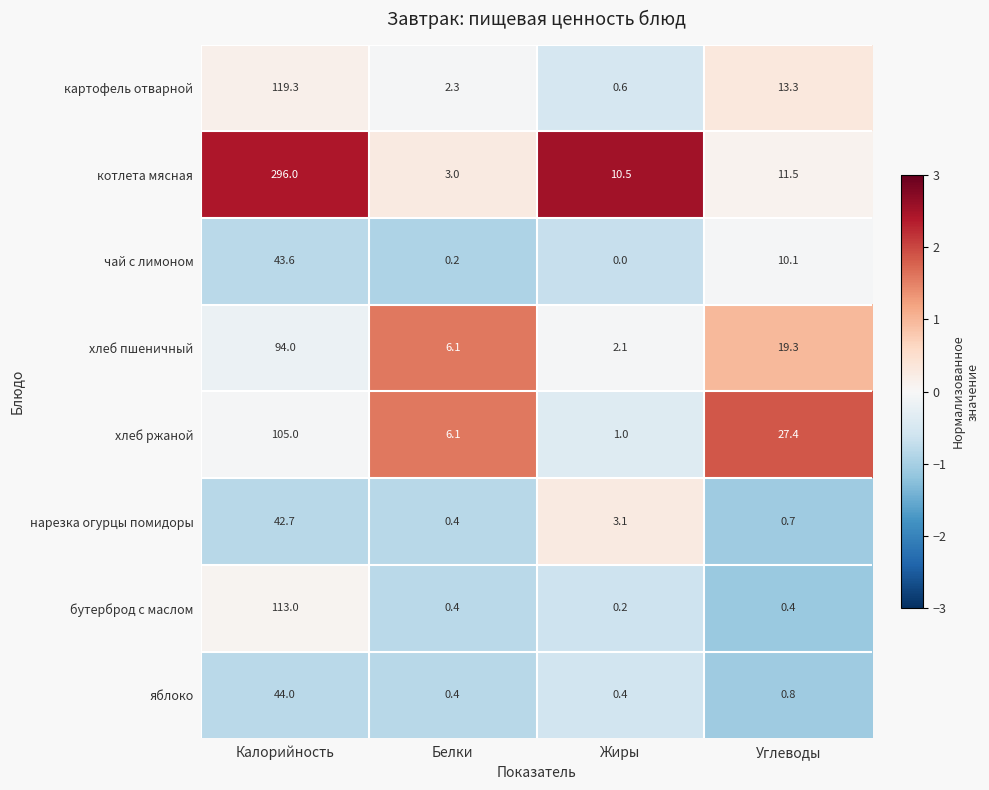

The value of хлеб пшеничный at Калорийность is 130.8. True or false?

False